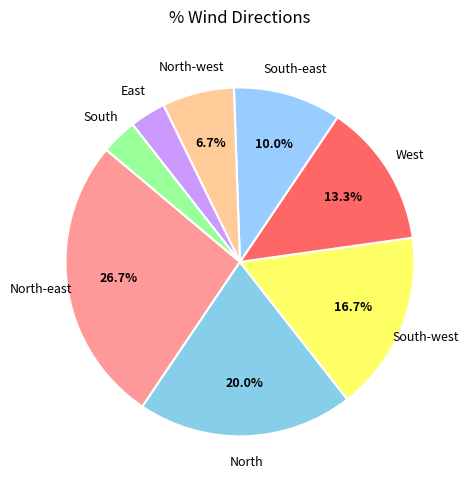

Which slice is the largest?

North-east